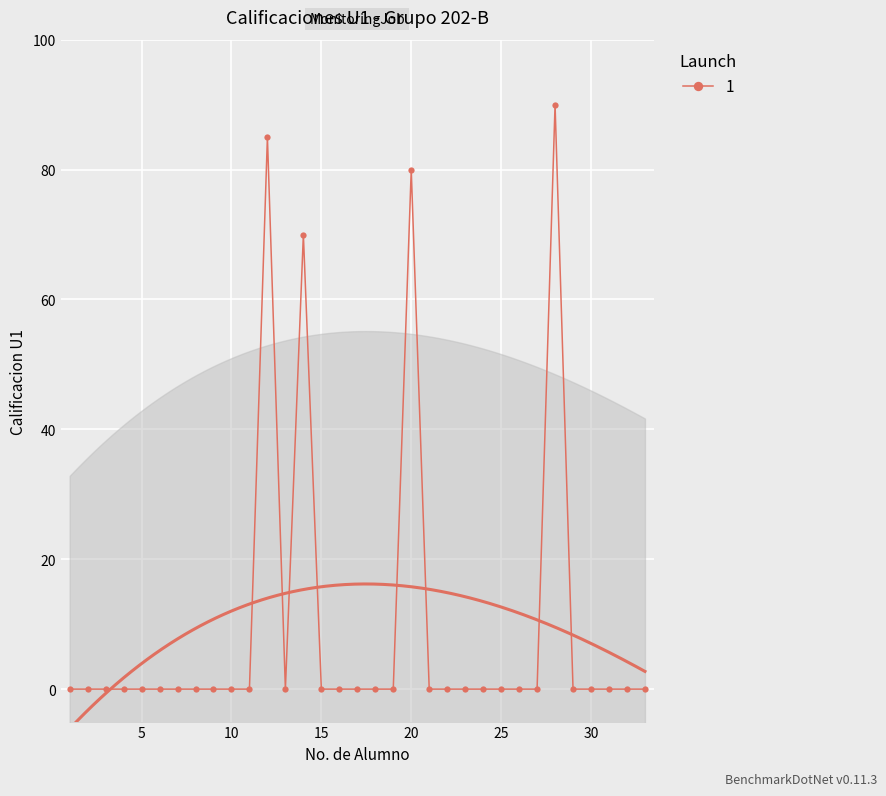

How many lines are shown in the chart?

1